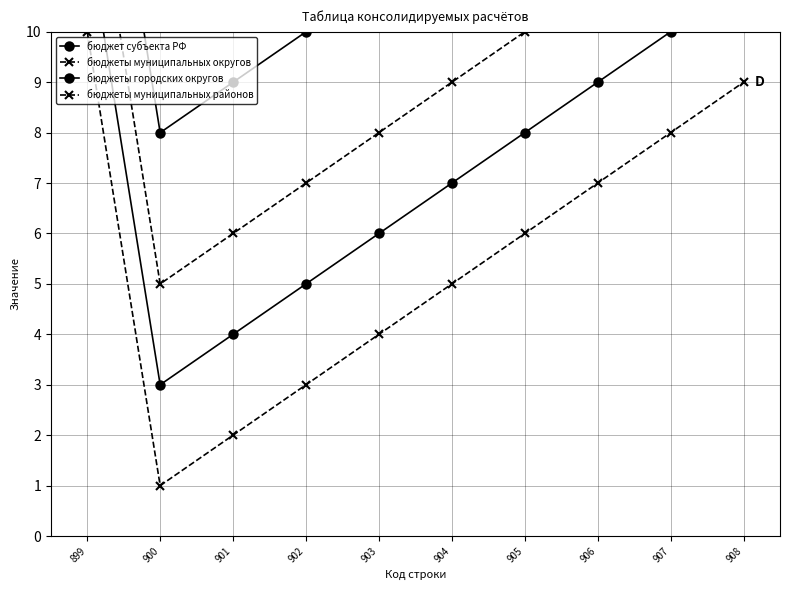

Which has a higher value, 906 or 907?

907